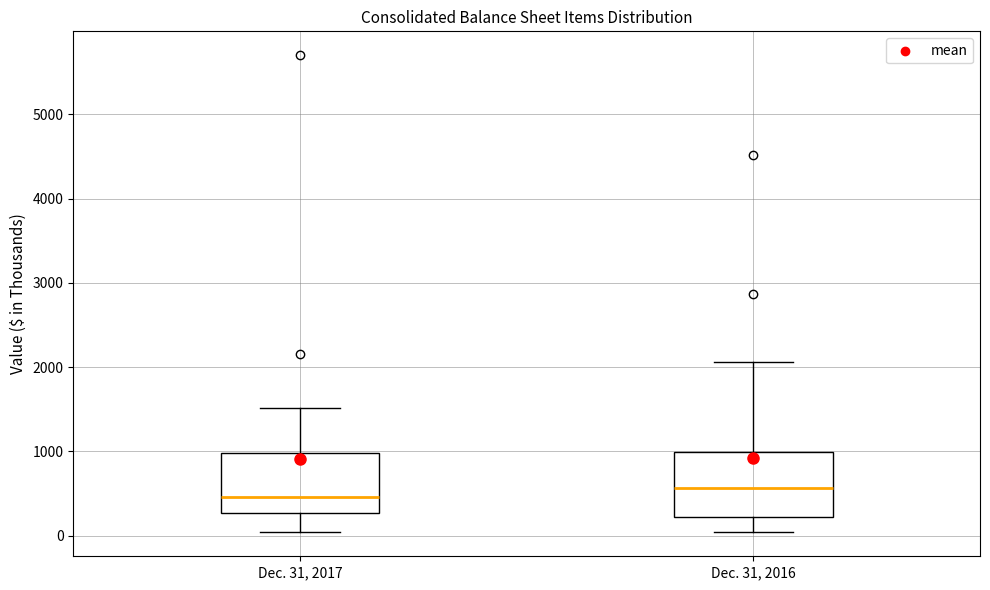

Which box has the highest median line?

Dec. 31, 2016